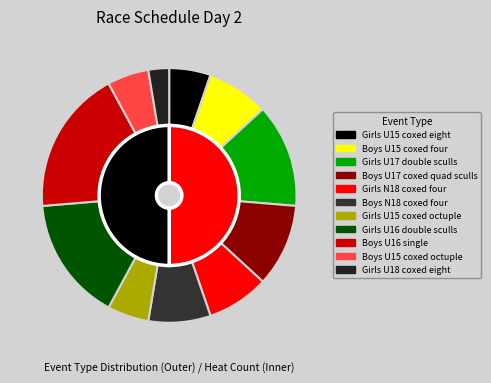

Which slice is the largest?

Boys U16 single